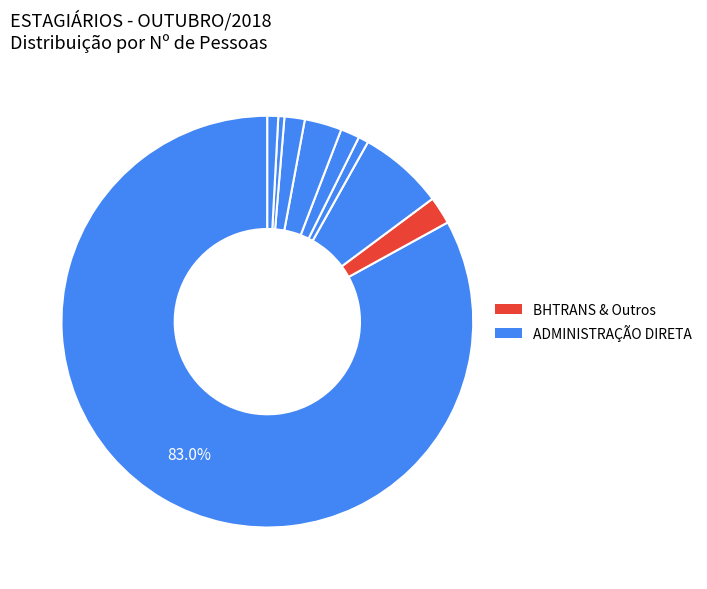

Is there any slice that represents more than half of the pie?

Yes